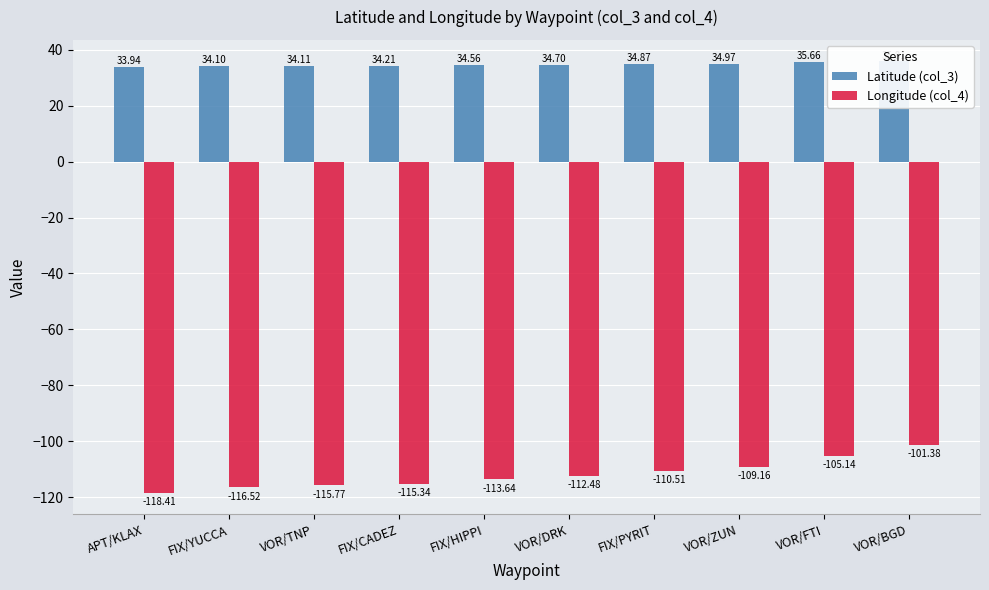

Is it true that Longitude (col_4) equals -76.3 at FIX/YUCCA?

False